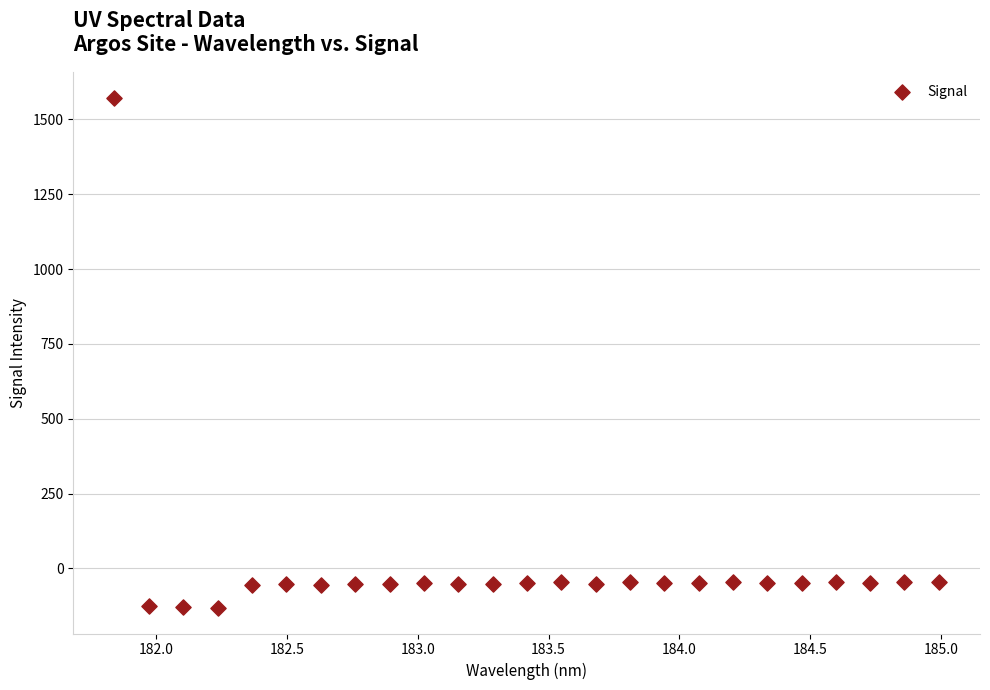

What is the range of Y values (max minus min)?

1704.6